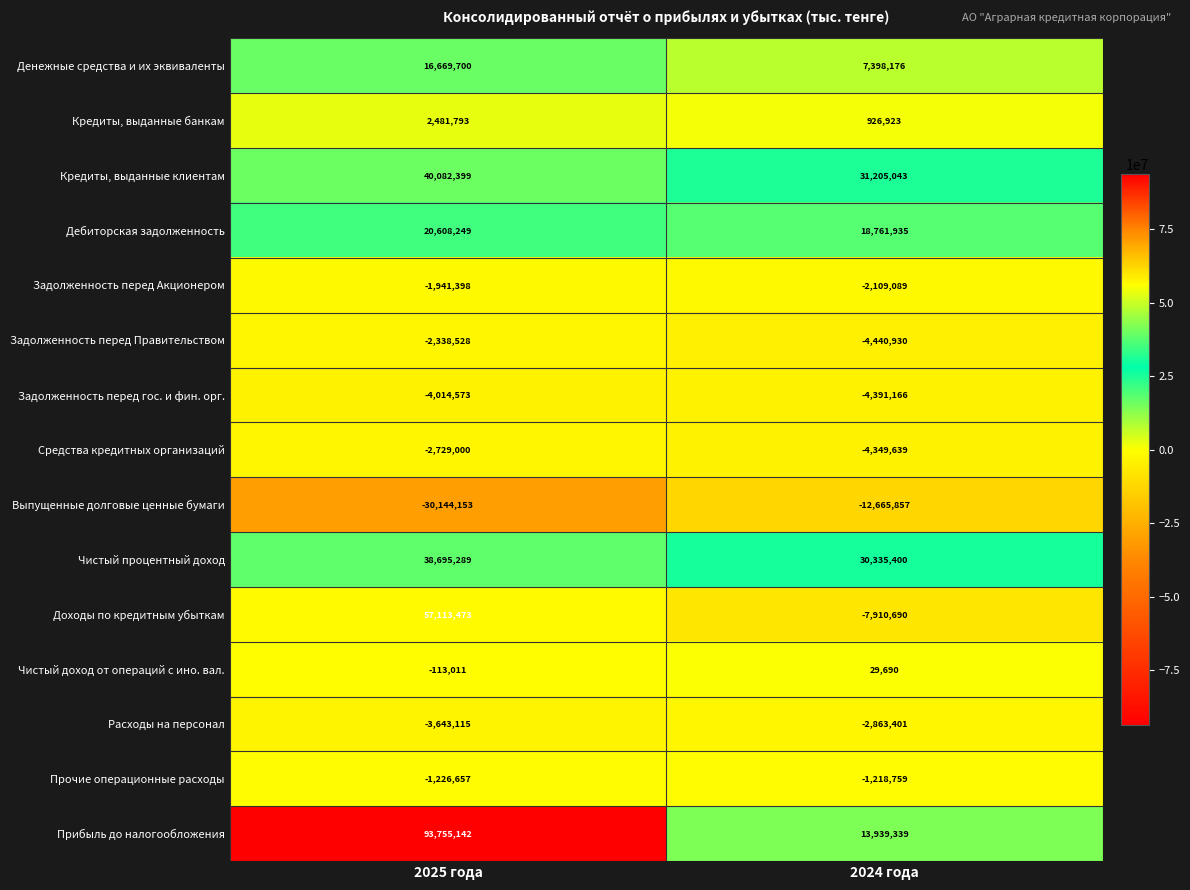

At which category is the sum across all series the highest?

2025 года